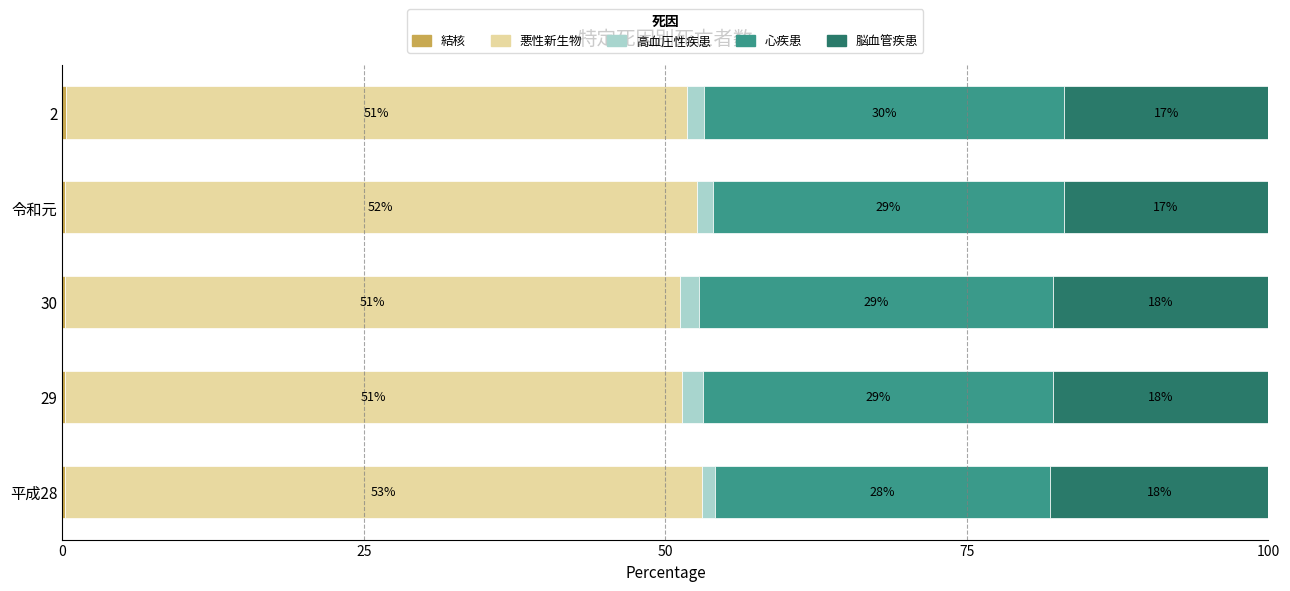

What is the total value across all series at 平成28?

100.0